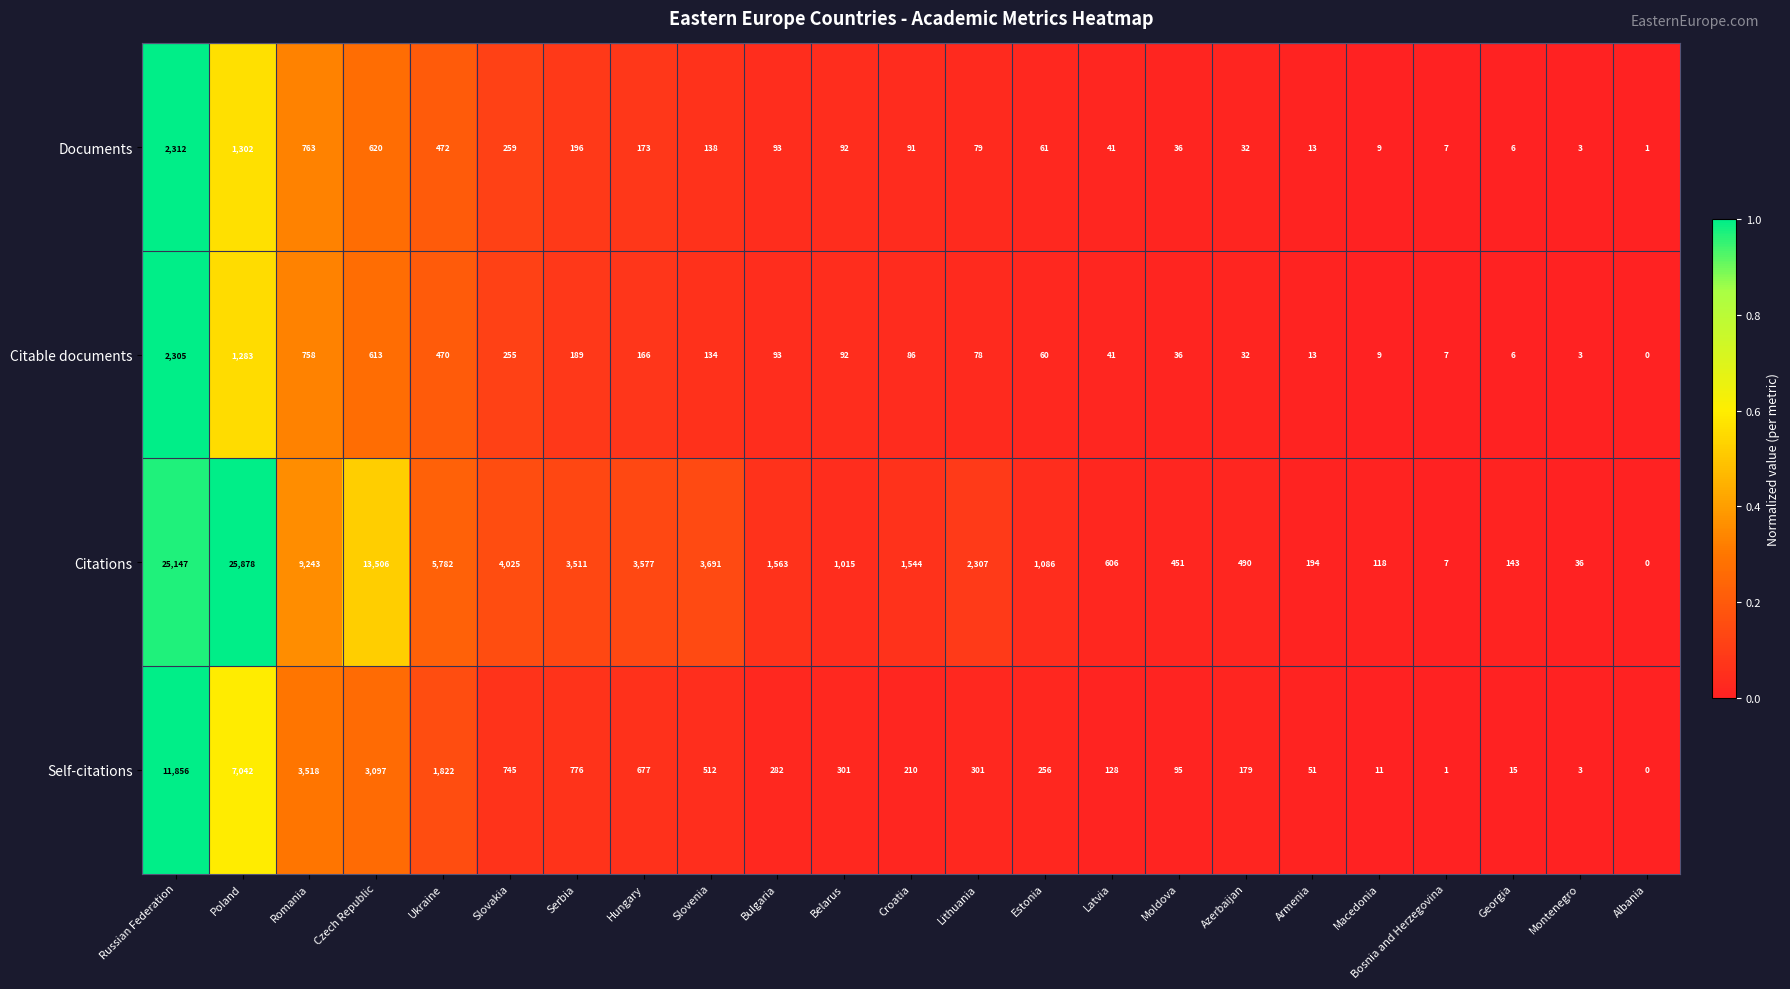

The Self-citations series shows 677 at Hungary. True or false?

True